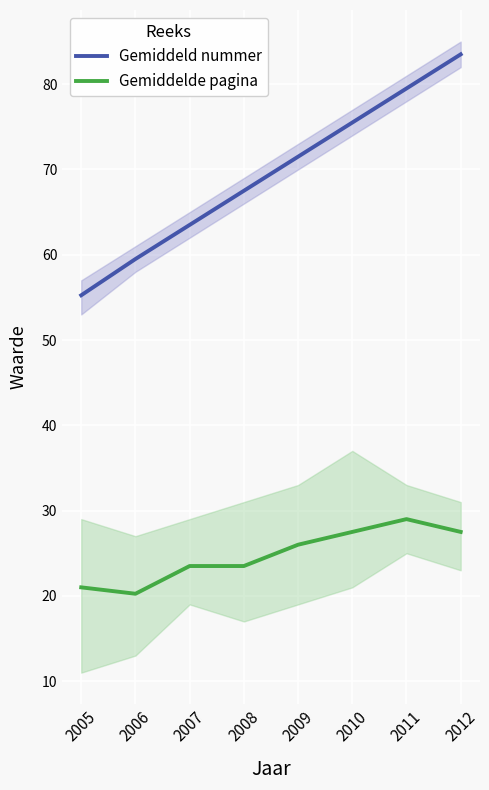

Reading left to right, transcribe all the data shown in this chart.

Gemiddeld nummer: 2005=55.2	2006=59.5	2007=63.5	2008=67.5	2009=71.5	2010=75.5	2011=79.5	2012=83.5
Gemiddelde pagina: 2005=21.0	2006=20.2	2007=23.5	2008=23.5	2009=26.0	2010=27.5	2011=29.0	2012=27.5